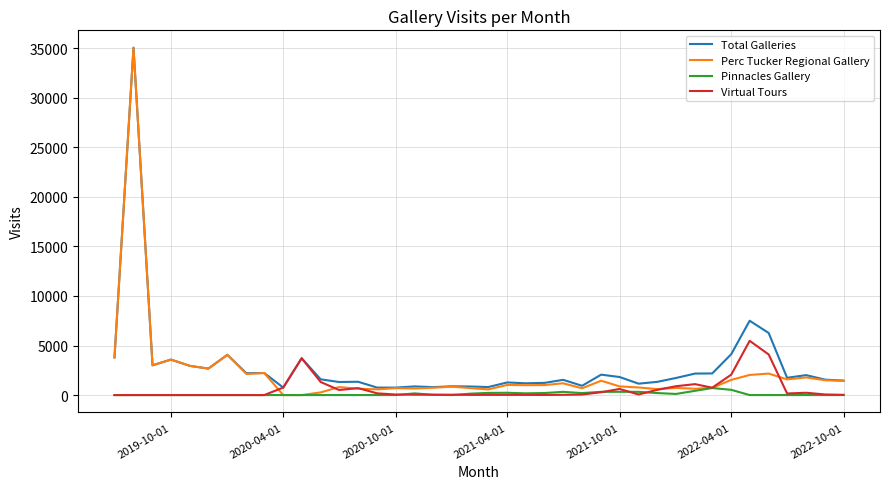

Which series has the largest range (max minus min)?

Perc Tucker Regional Gallery